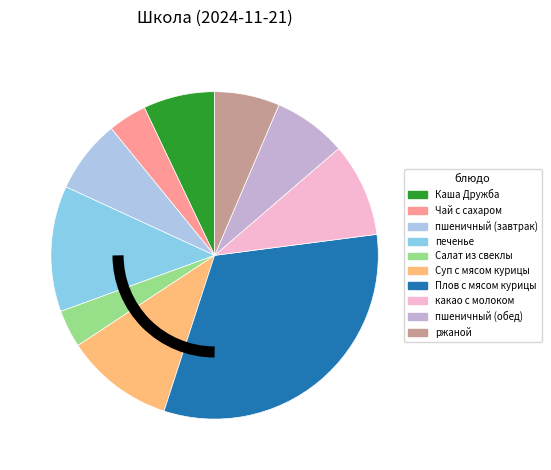

Which slice is the largest?

Плов с мясом курицы